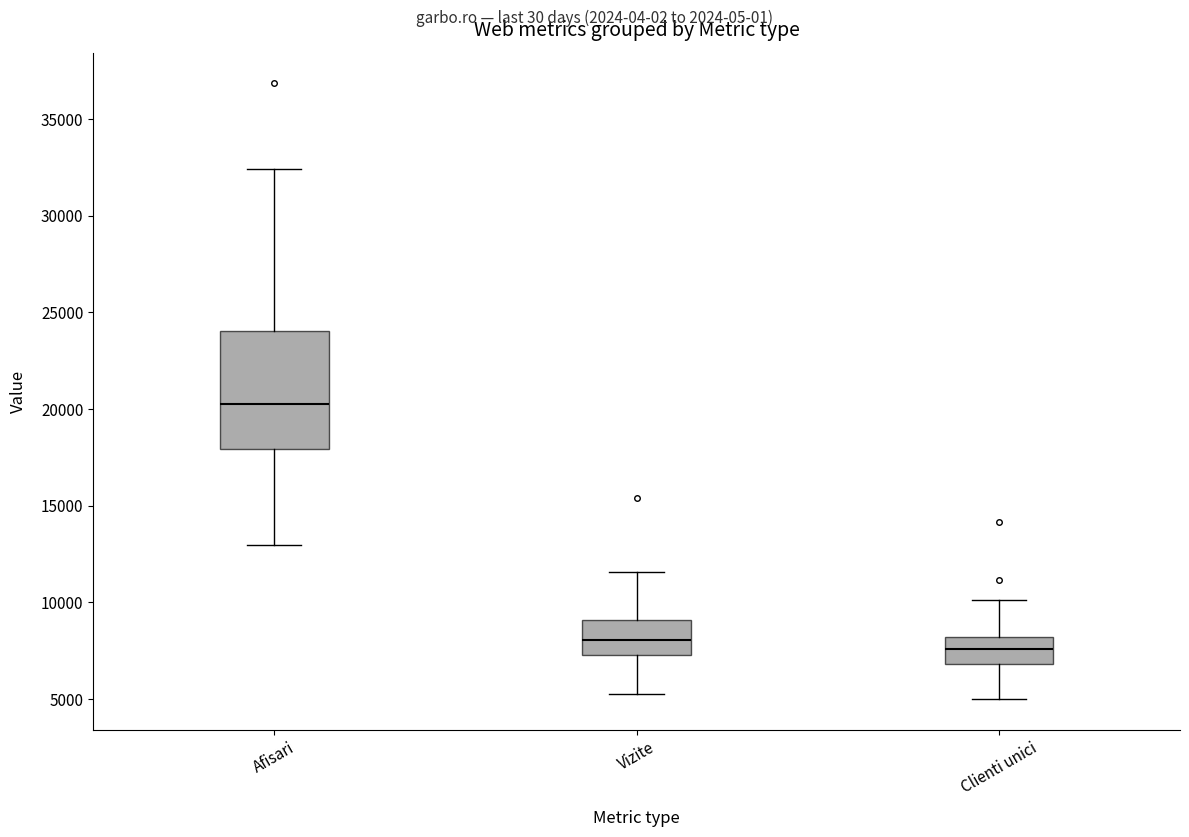

Reading left to right, transcribe this box plot: for each box, give where its median line is, the range the box spans, and where its two whiskers end, as read against the y-axis. The values are not printed on the chart, so give them approximately, as read against the axis.

Afisari: median 20000, box 18000 to 24000, whiskers 13000 to 32500
Vizite: median 8000, box 7000 to 9000, whiskers 5500 to 11500
Clienti unici: median 7500, box 7000 to 8000, whiskers 5000 to 10000